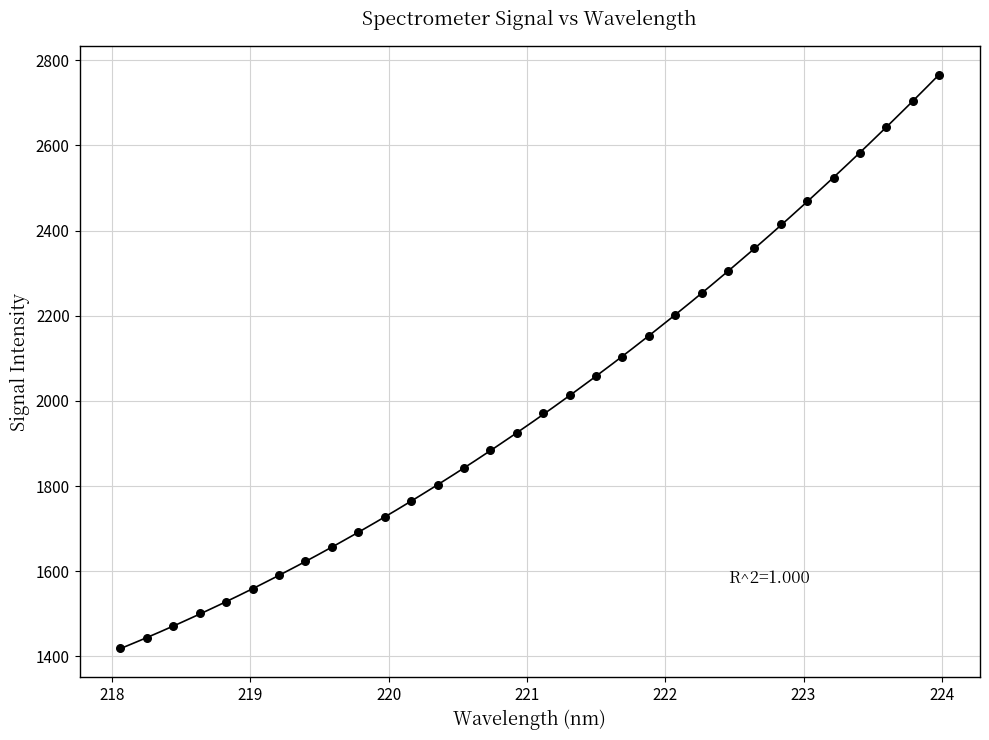

What is the range of X values (max minus min)?

5.9